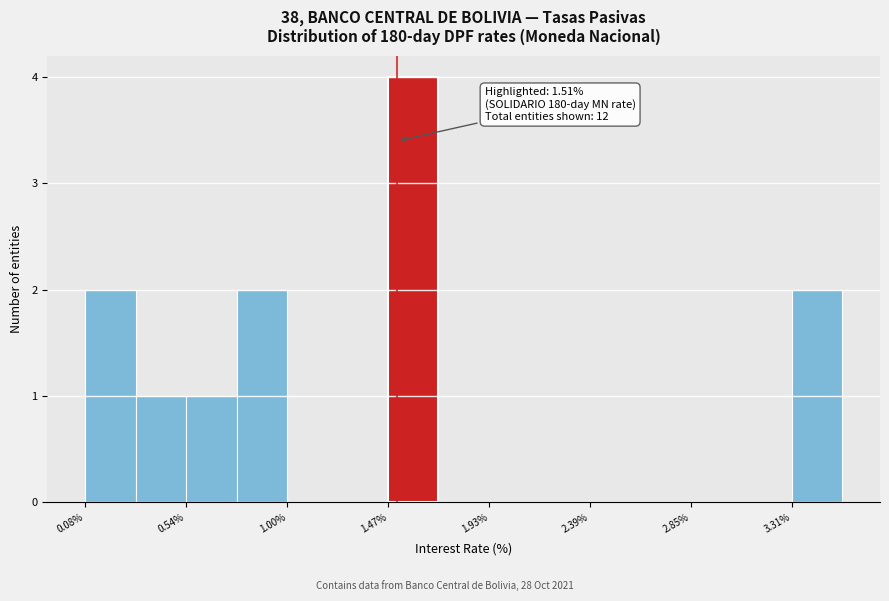

Which range on the x-axis has the tallest bar?

1.45 to 1.70